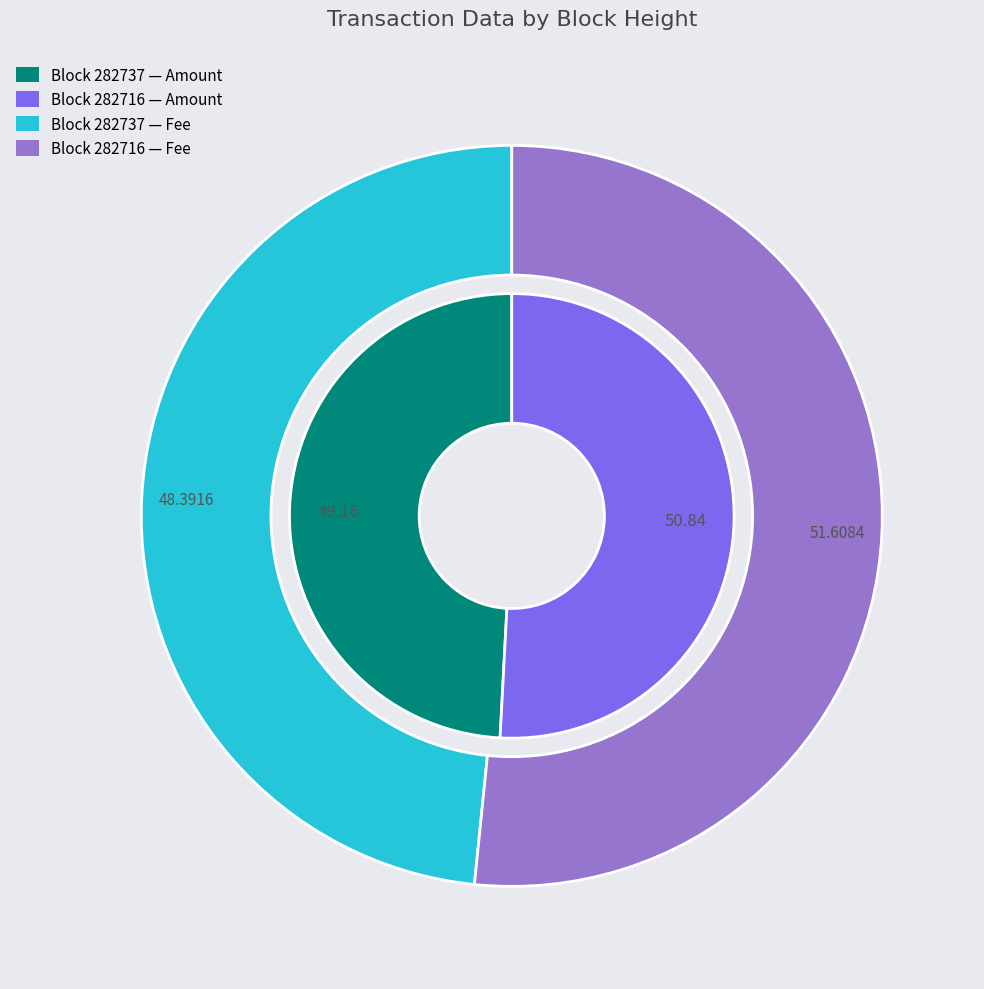

Is it true that 282737 is 10% of the pie?

False